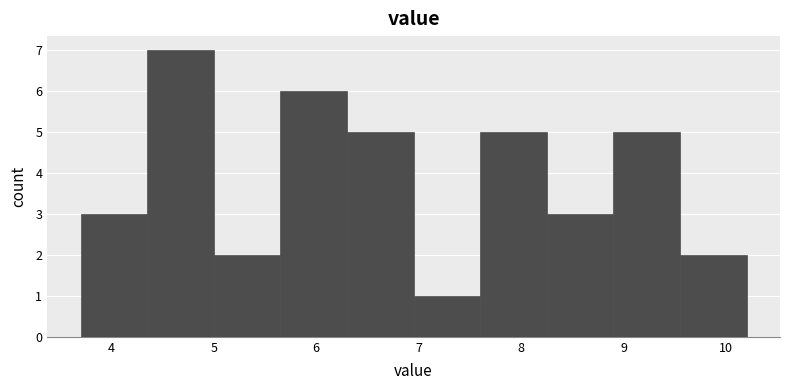

Reading left to right, list every bar in this chart as the range it spans on the x-axis followed by its height. Neither the bar edges nor the heights are printed on the chart, so give them approximately, as read against the axes.

3.70 to 4.35: 3
4.35 to 5.00: 7
5.00 to 5.65: 2
5.65 to 6.30: 6
6.30 to 6.95: 5
6.95 to 7.60: 1
7.60 to 8.25: 5
8.25 to 8.90: 3
8.90 to 9.55: 5
9.55 to 10.20: 2